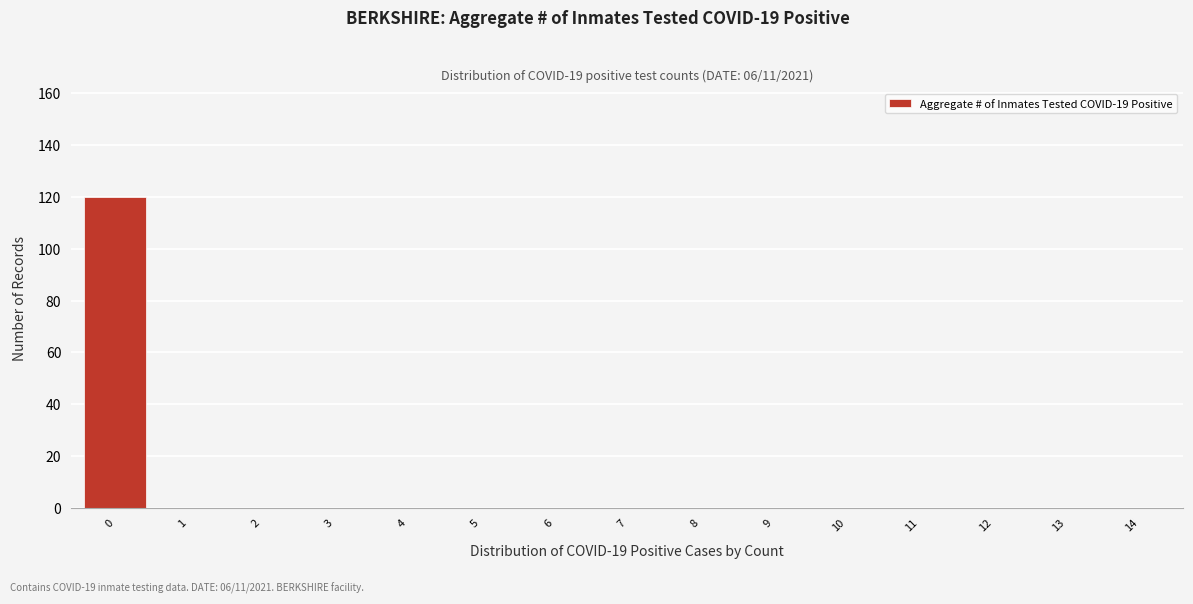

Reading left to right, transcribe this chart: for each bar, give the range it covers on the x-axis and its height. The values are not printed on the chart, so give them approximately, as read against the axis.

-0.5 to 0.5: 120
0.5 to 1.5: 0
1.5 to 2.5: 0
2.5 to 3.5: 0
3.5 to 4.5: 0
4.5 to 5.5: 0
5.5 to 6.5: 0
6.5 to 7.5: 0
7.5 to 8.5: 0
8.5 to 9.5: 0
9.5 to 10.5: 0
10.5 to 11.5: 0
11.5 to 12.5: 0
12.5 to 13.5: 0
13.5 to 14.5: 0